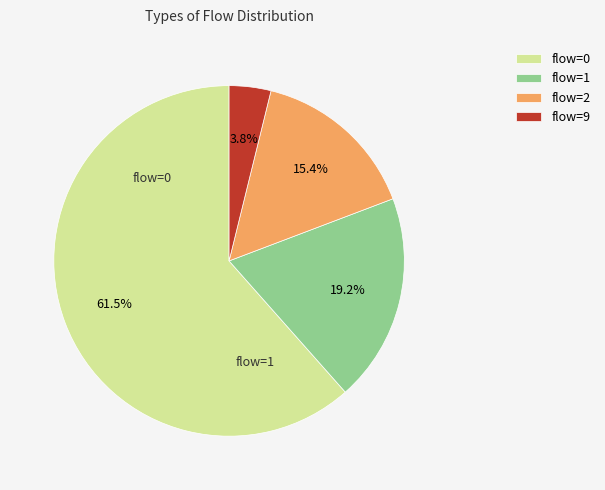

Rank the categories by value from lowest to highest.

flow=9, flow=2, flow=1, flow=0